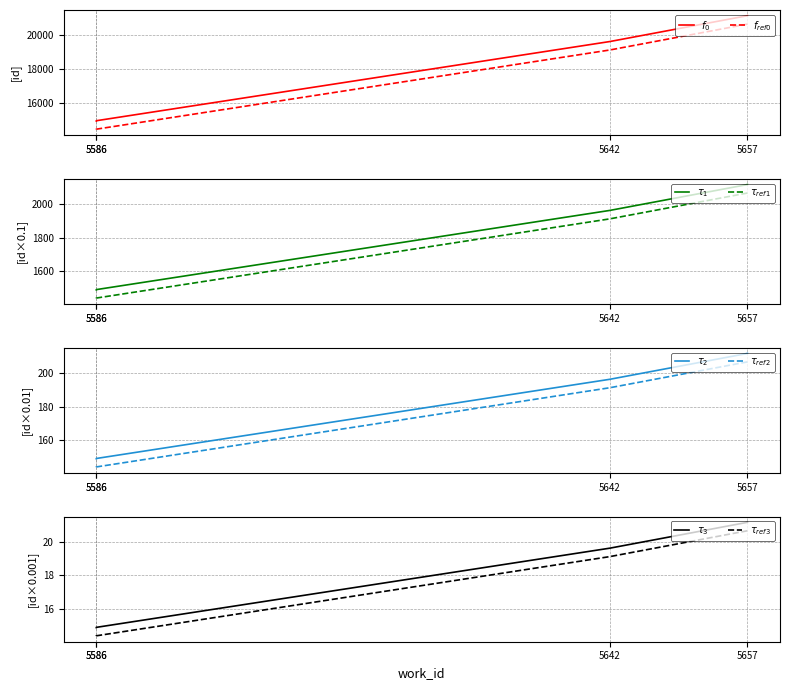

Reading left to right, transcribe all the data shown in this chart.

14914	14927	19615	21145